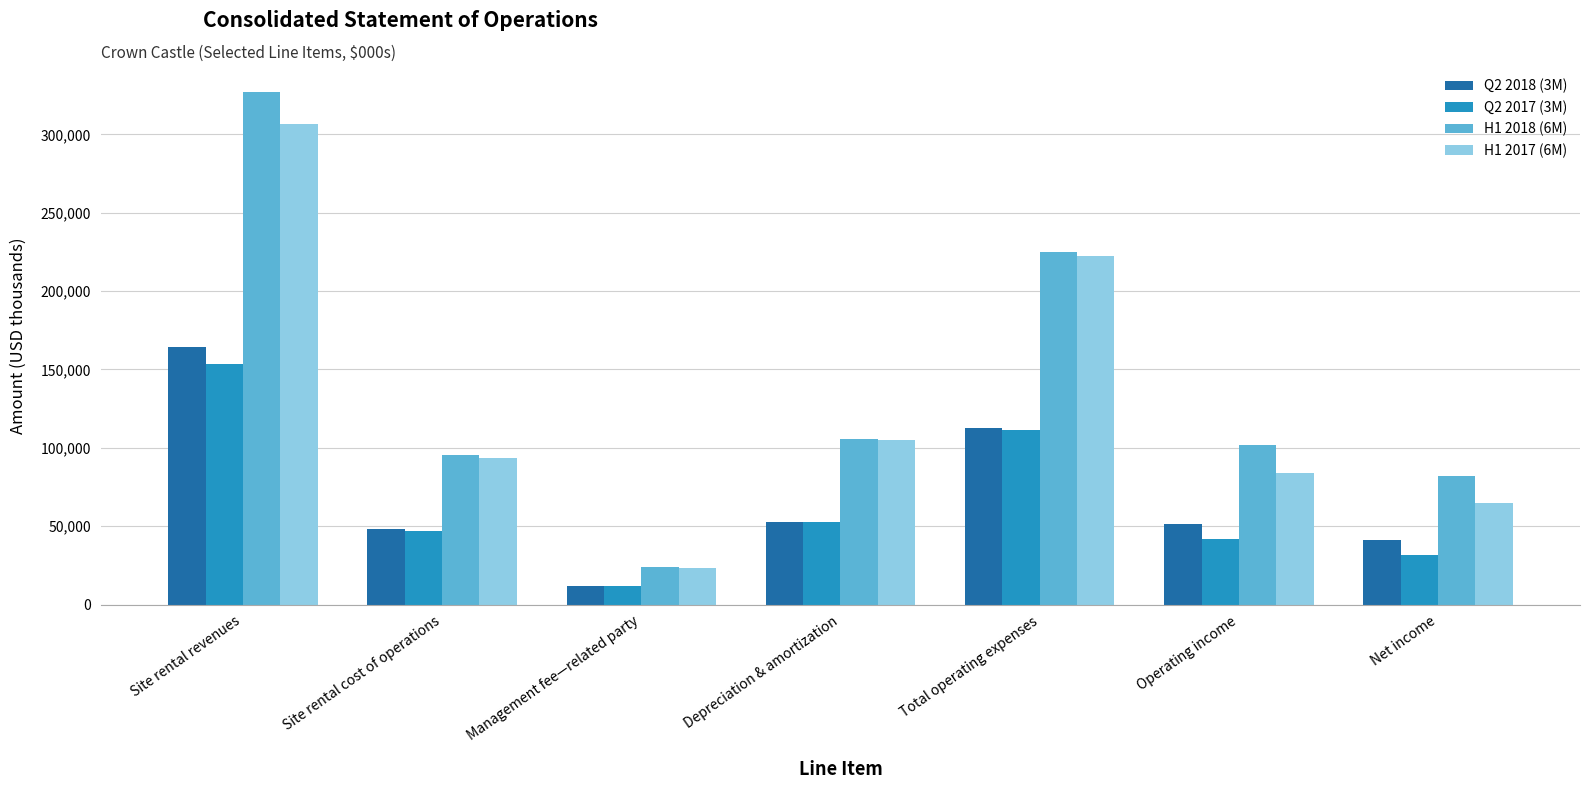

What is the minimum value shown in the chart?

11683